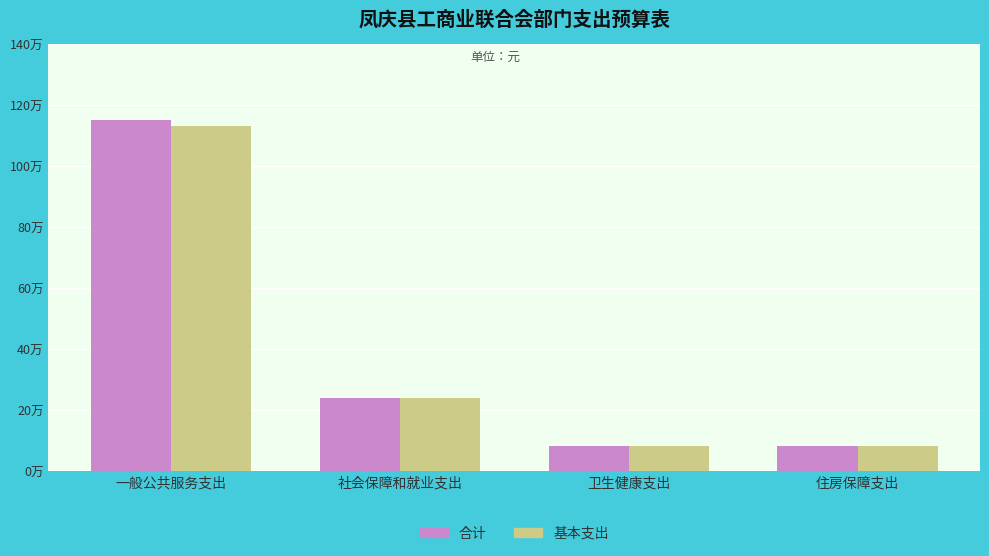

Reading left to right, transcribe all the data shown in this chart.

合计: 一般公共服务支出=1151554.6	社会保障和就业支出=239578.4	卫生健康支出=82103.9	住房保障支出=84404.0
基本支出: 一般公共服务支出=1131554.6	社会保障和就业支出=239578.4	卫生健康支出=82103.9	住房保障支出=84404.0